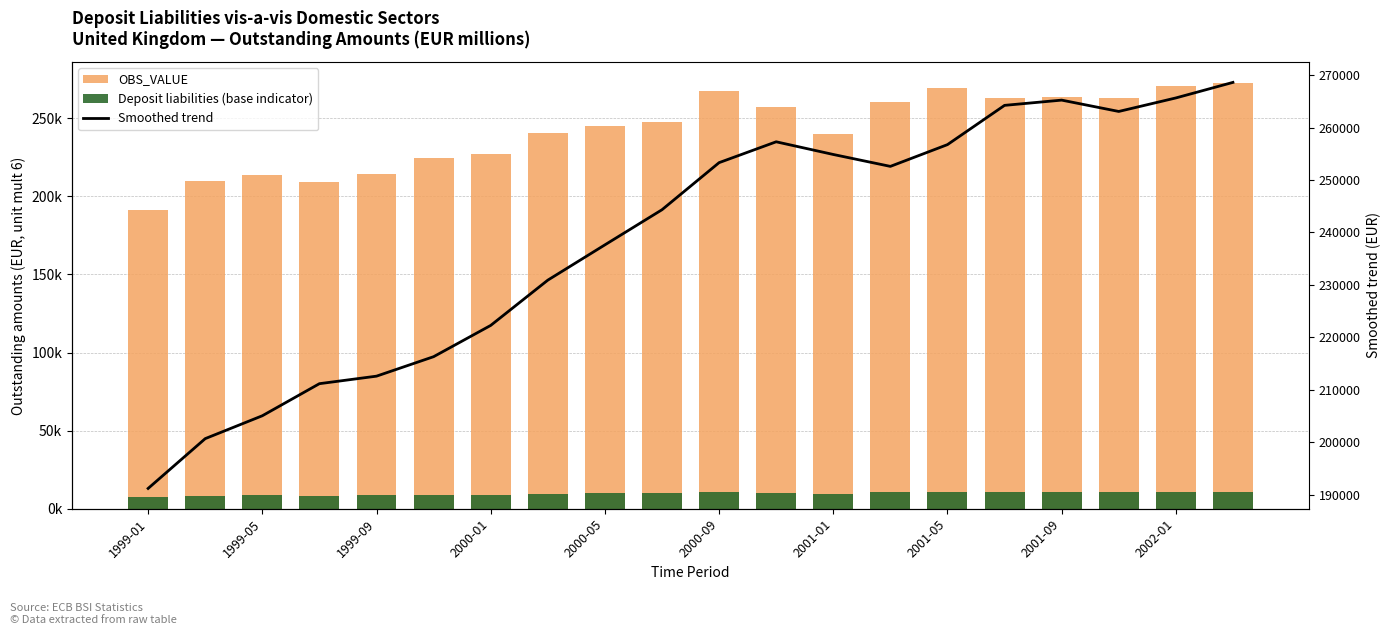

What is the sum of the Smoothed trend values at 2001-09 and 2002-01?

530896.6